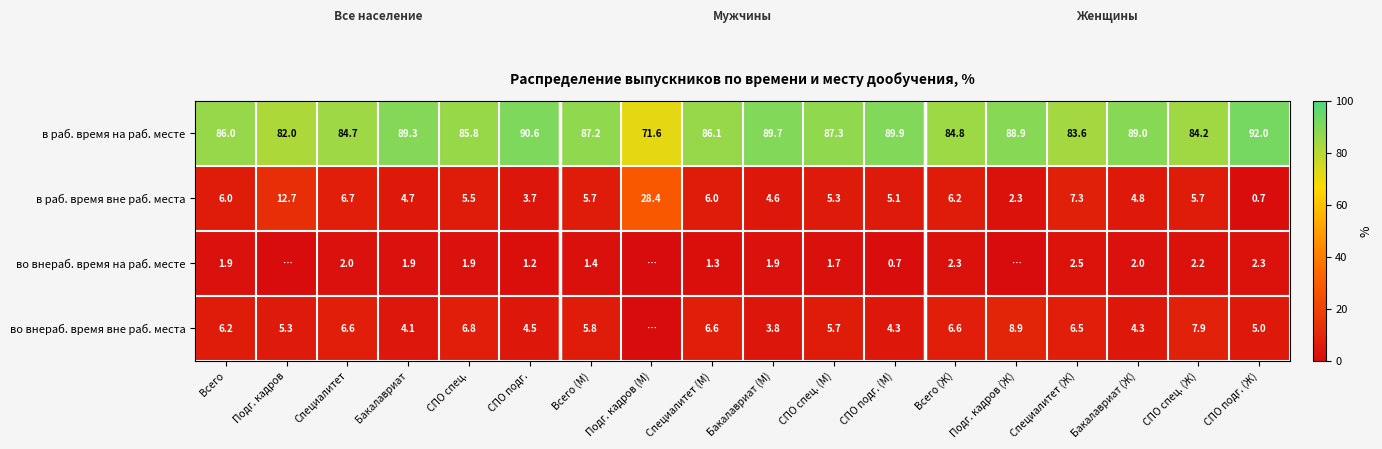

At how many categories does at least one series exceed 80?

17